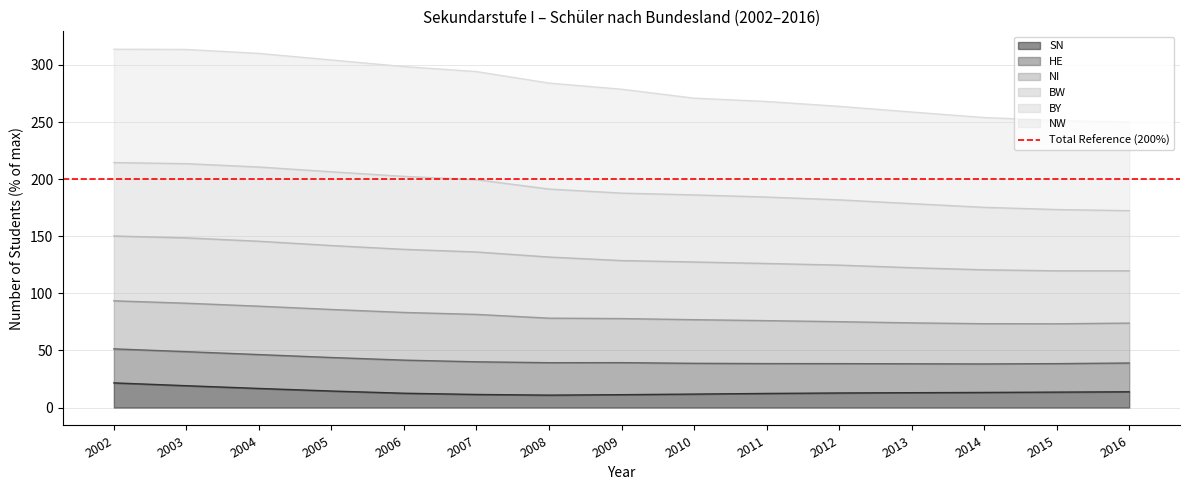

Is it true that SN equals 11.8 at 2010?

True